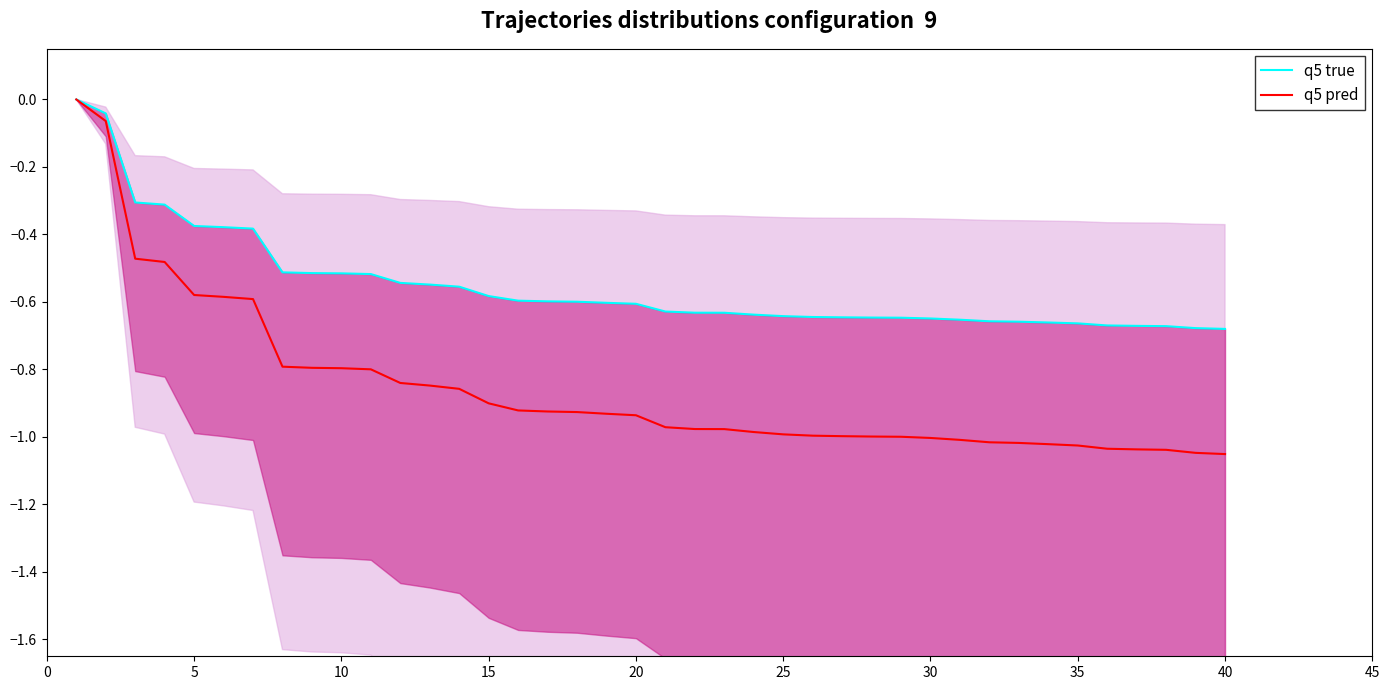

The value of q5 pred at 33 is -0.4. True or false?

False